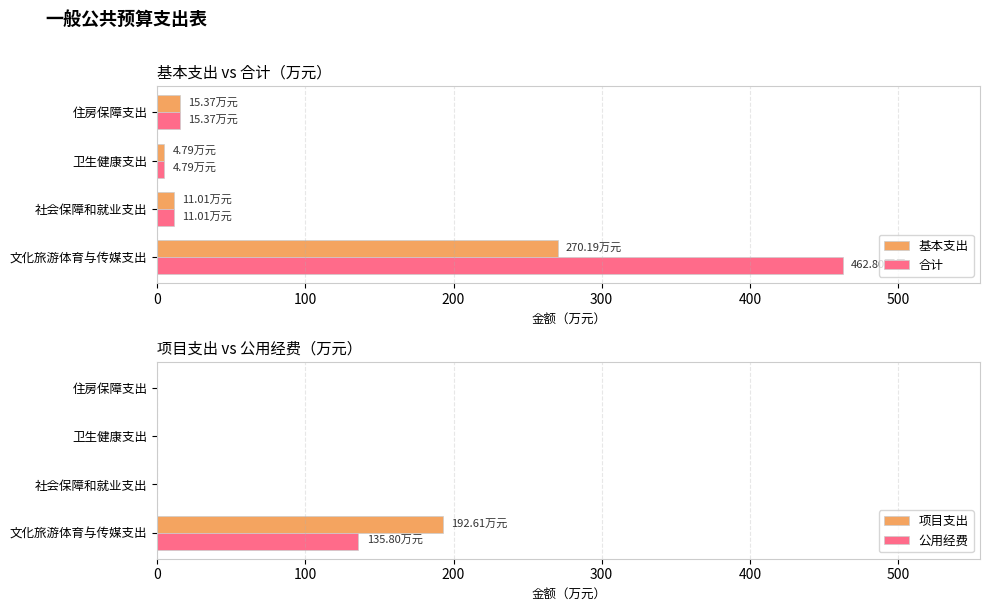

The 合计 series shows 462.8 at 文化旅游体育与传媒支出. True or false?

True